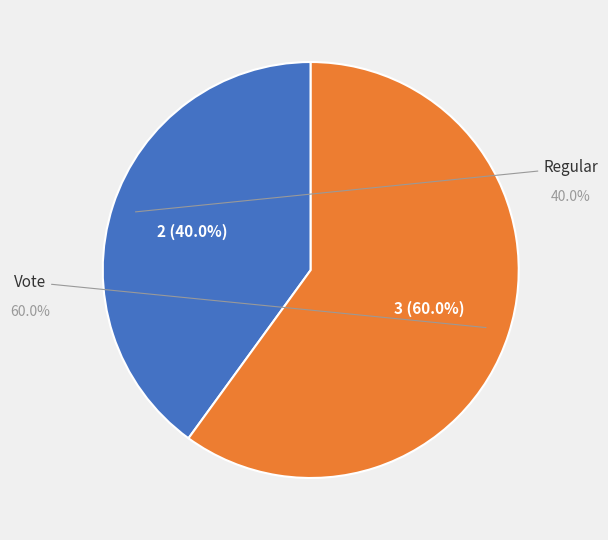

What is the total percentage of Regular and Vote?

100.0%